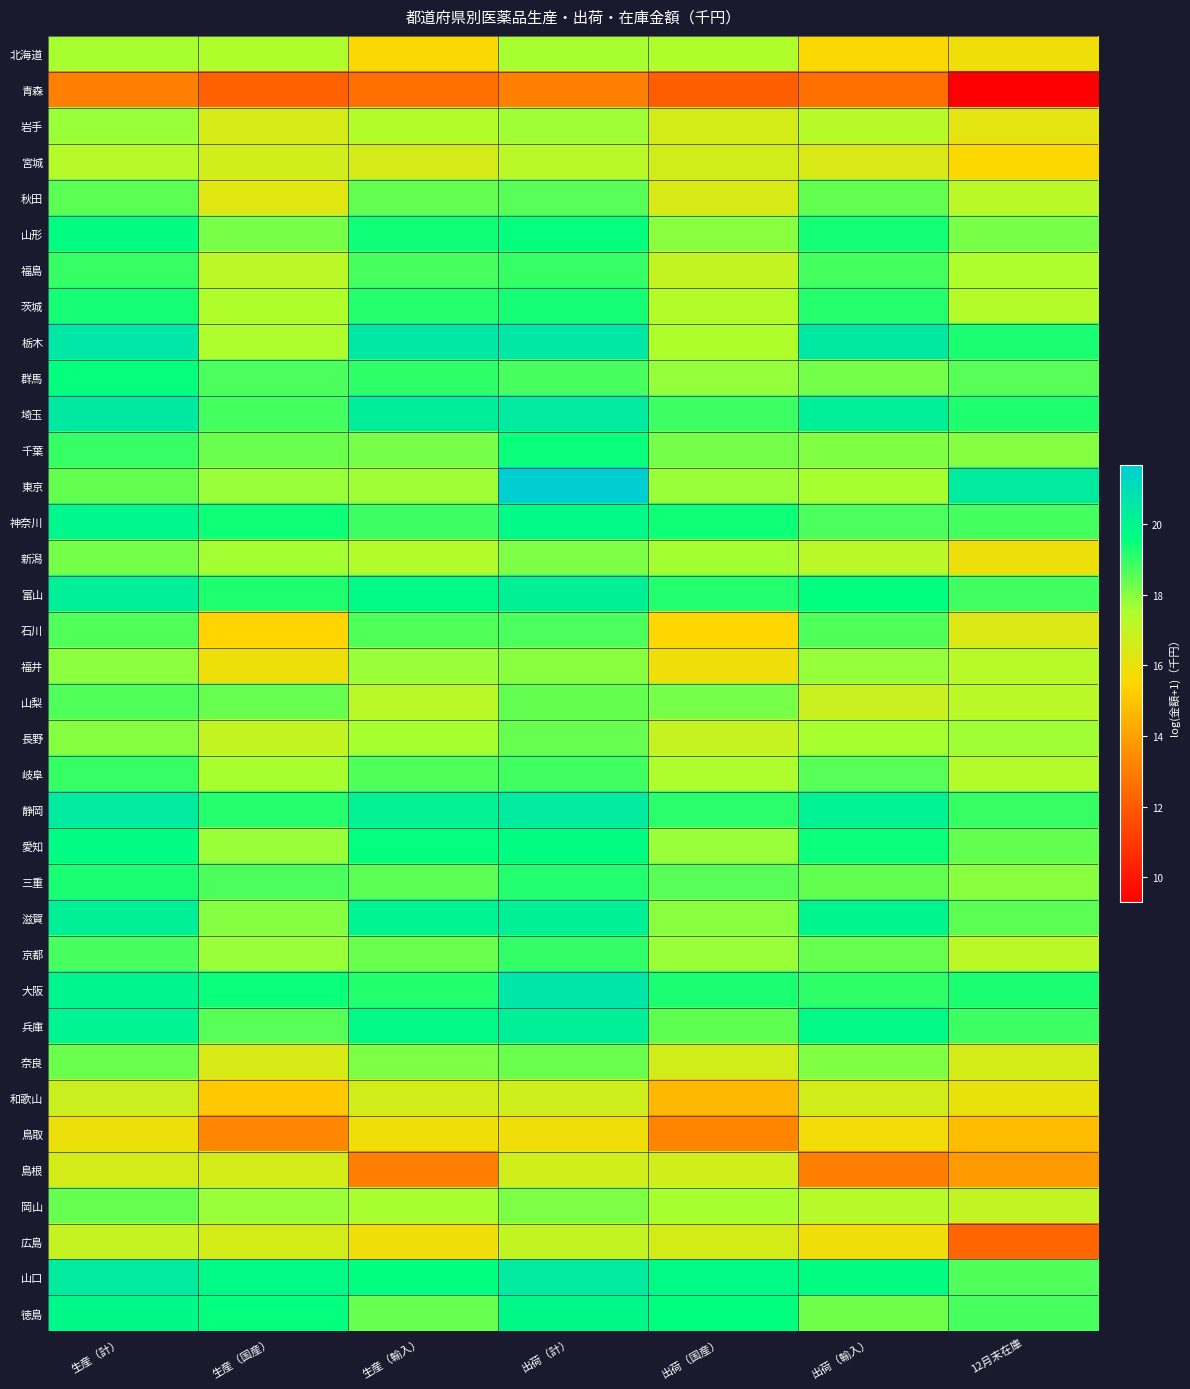

Which category has the lowest value across all series?

12月末在庫